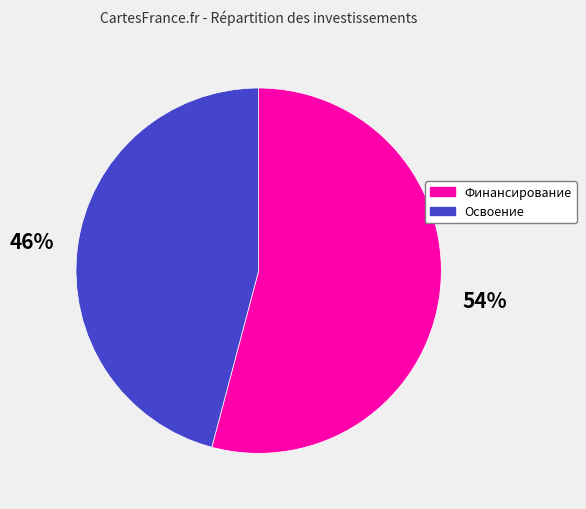

To the nearest percent, what is the difference between the largest and smallest slice percentages?

8%